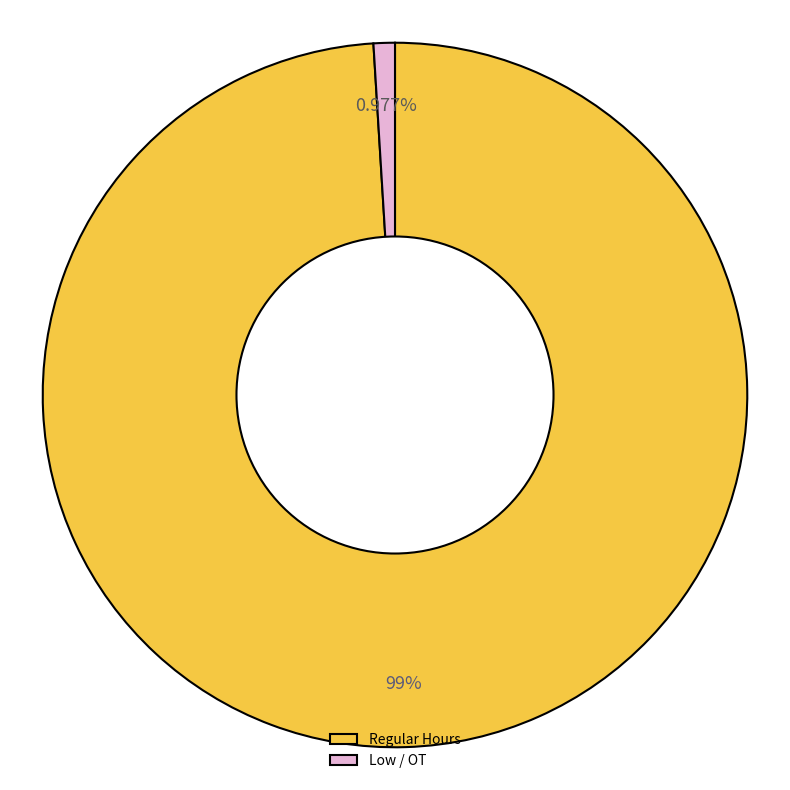

To the nearest percent, what is the average slice percentage?

50%